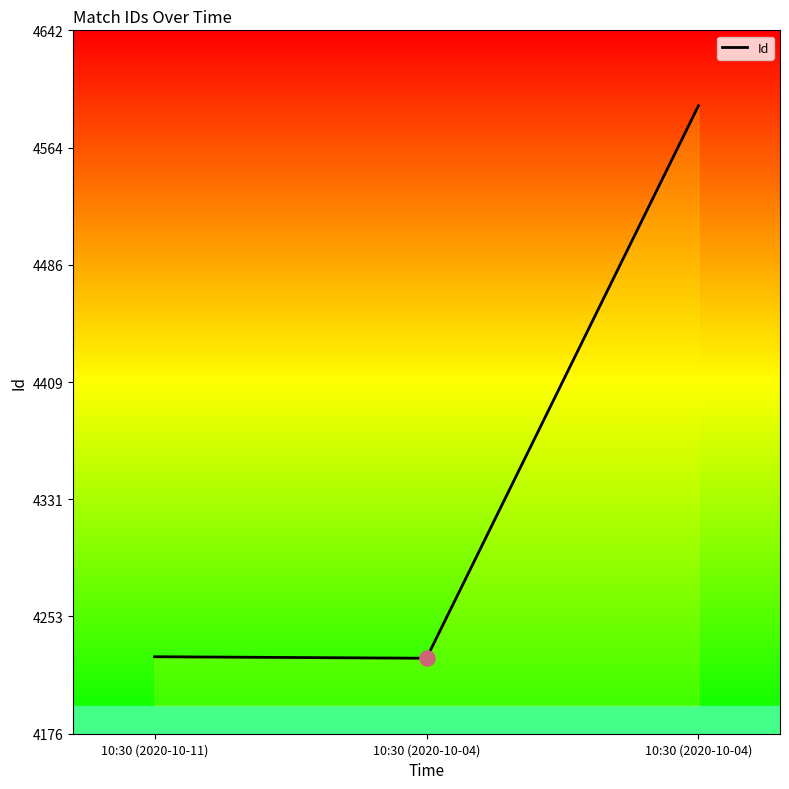

Between 10:30 (2020-10-11) and 10:30 (2020-10-04), which is larger?

10:30 (2020-10-04)